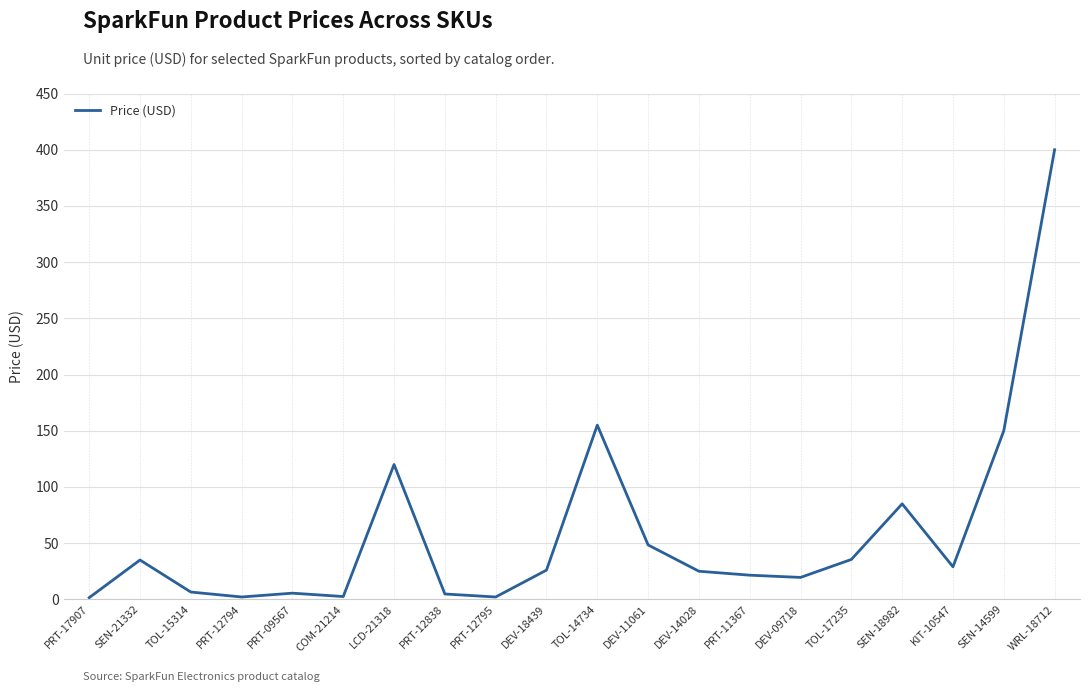

Is it true that the value at LCD-21318 is 69.8?

False